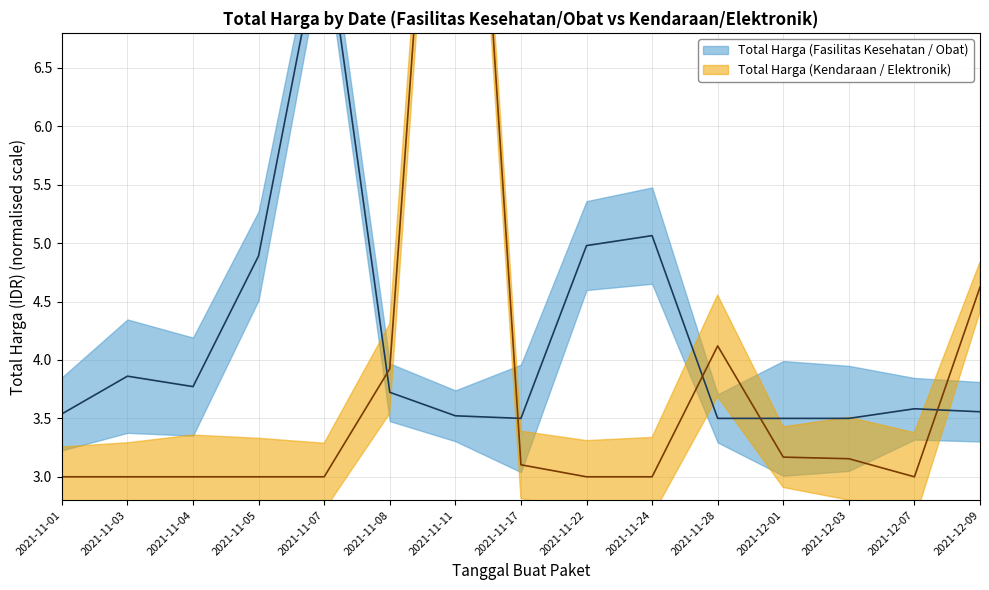

How many intersections are there between Total Harga (Fasilitas Kesehatan / Obat) and Total Harga (Kendaraan / Elektronik)?

5